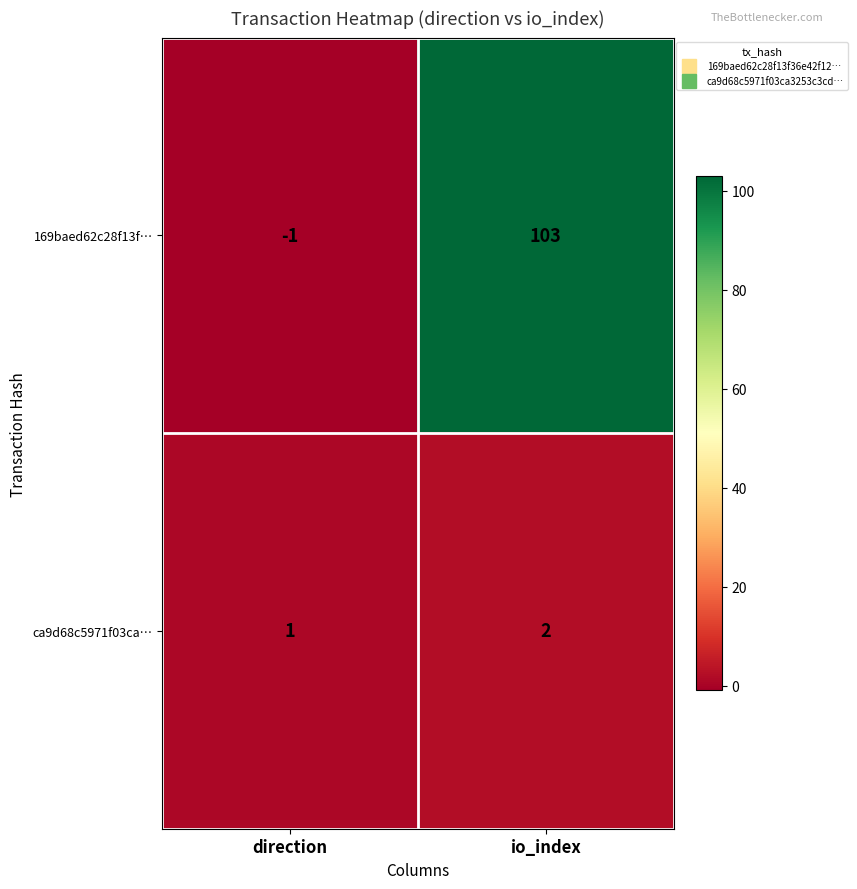

Where is 169baed62c28f13f… nearest to the value 51?

direction